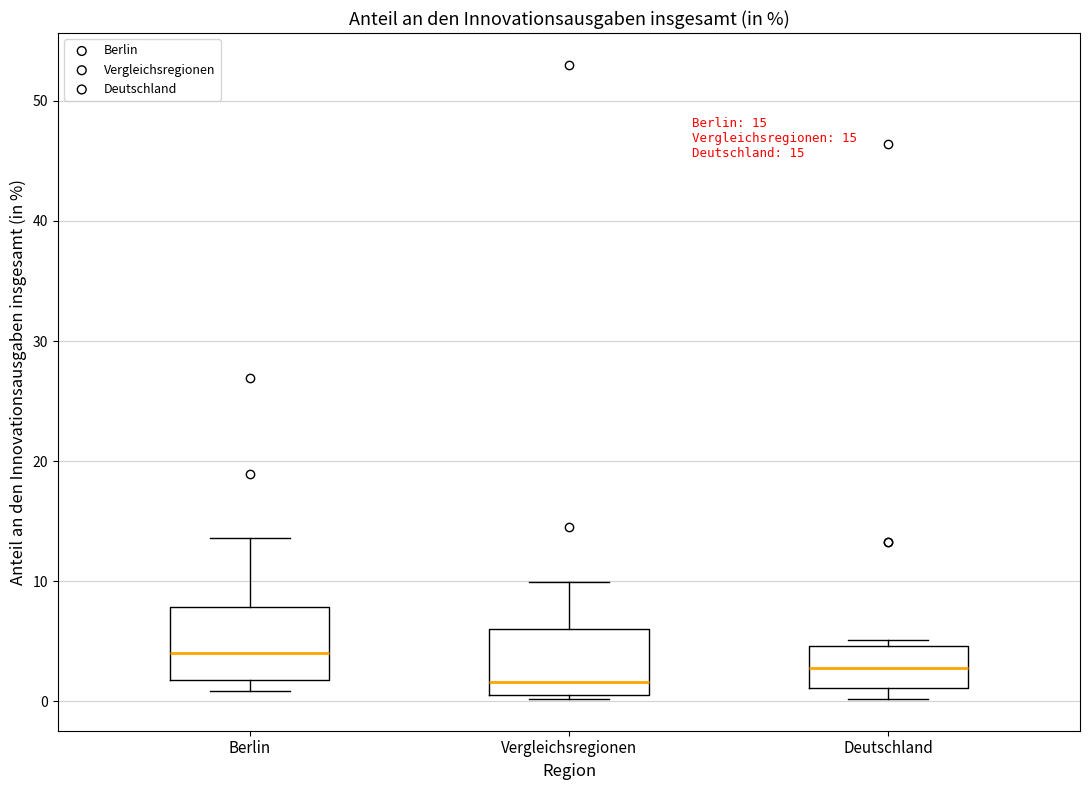

Which box's median line is the lowest?

Vergleichsregionen